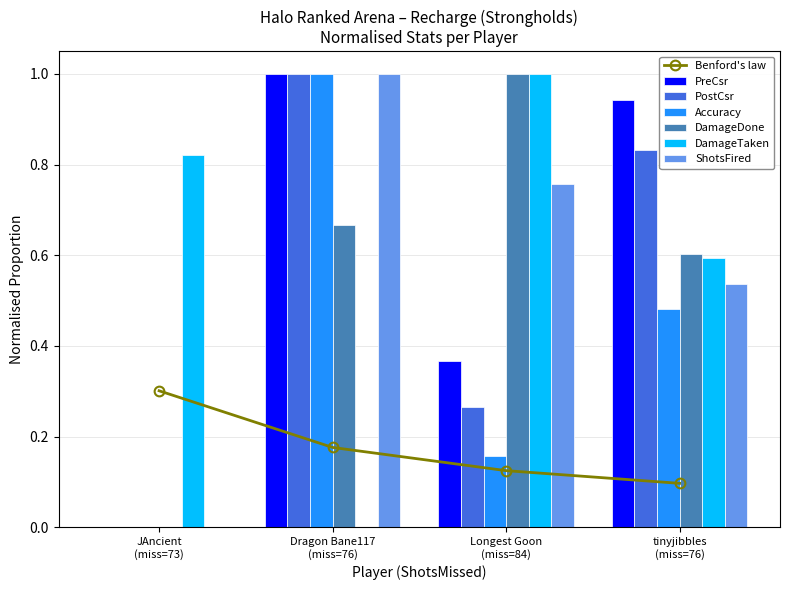

How many data points does each series have?

4